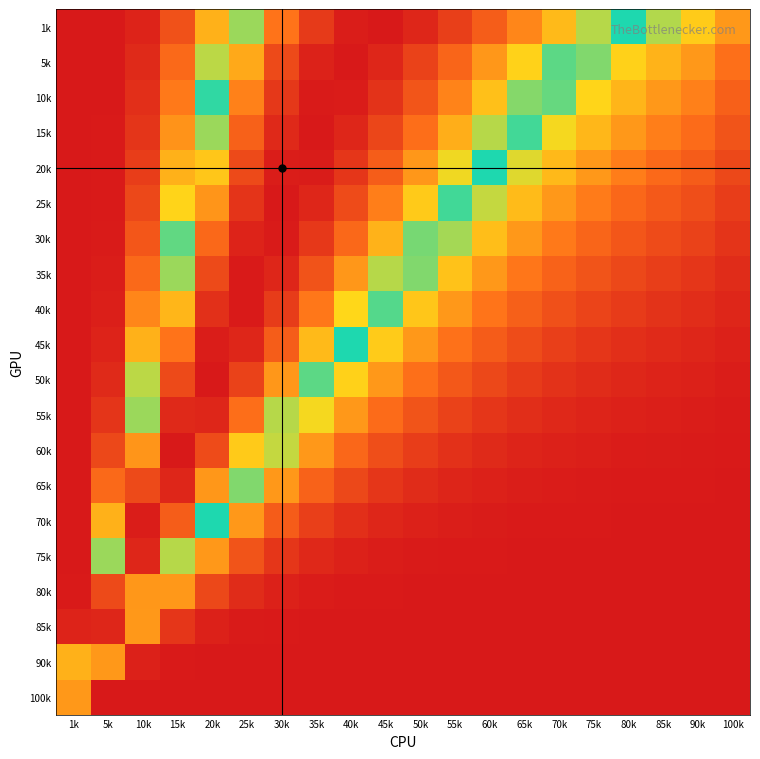

At 55k, list the series in order from smallest to largest.

100k, 90k, 85k, 80k, 75k, 70k, 65k, 60k, 55k, 50k, 45k, 40k, 35k, 30k, 25k, 20k, 15k, 10k, 5k, 1k